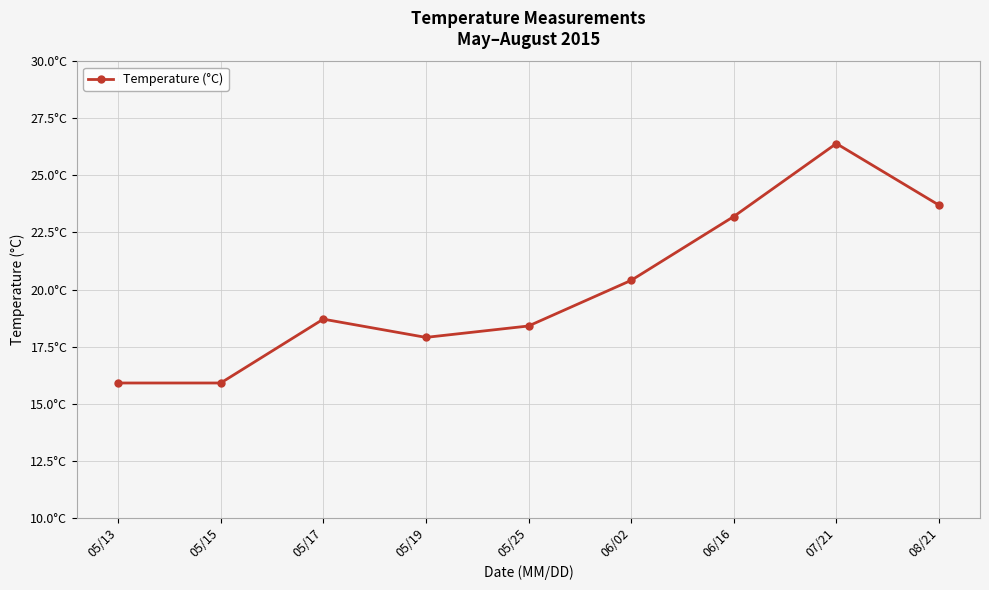

Does the chart have visible grid lines?

Yes